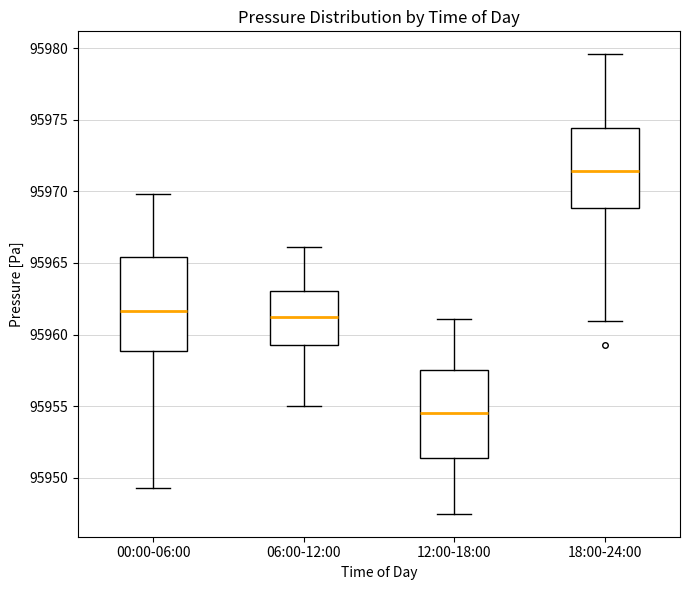

Where is the upper edge of the box for 18:00-24:00 on the y-axis? The values are not printed on the chart, so give them approximately, as read against the axis.

95974.5